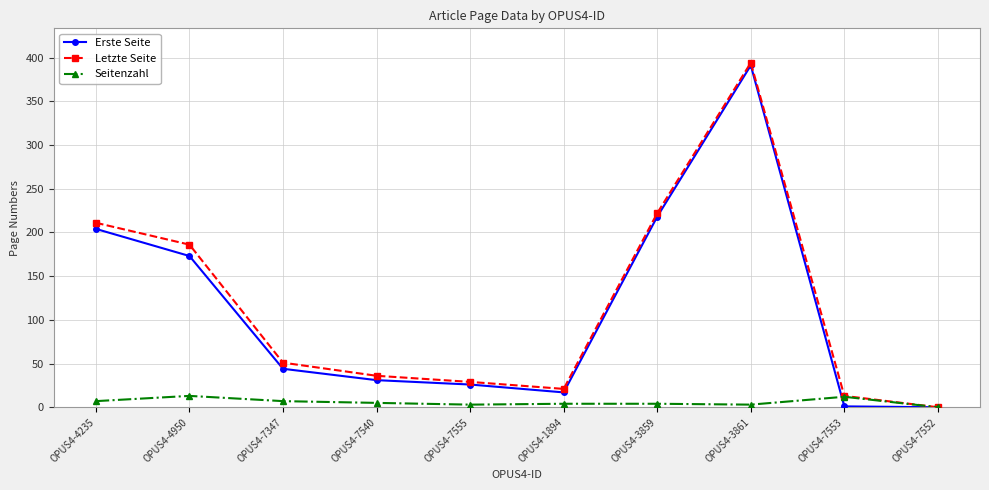

True or false: Erste Seite has a value of 71 at OPUS4-7347.

False